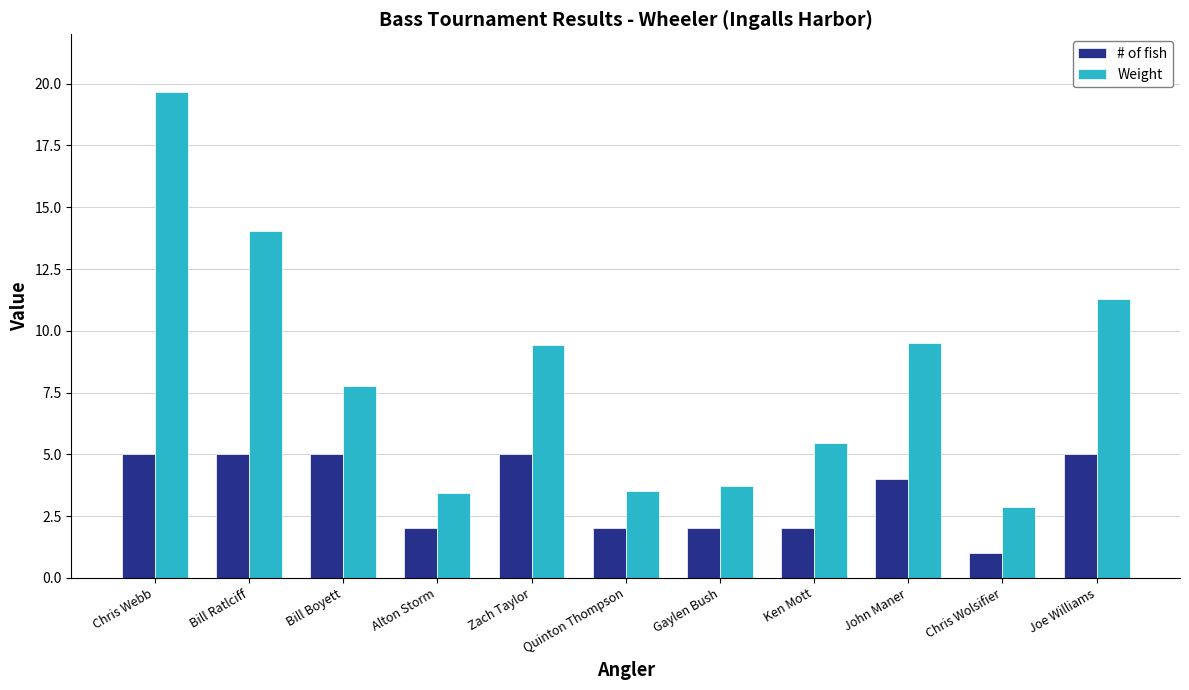

How many data points in Weight are above 7?

6